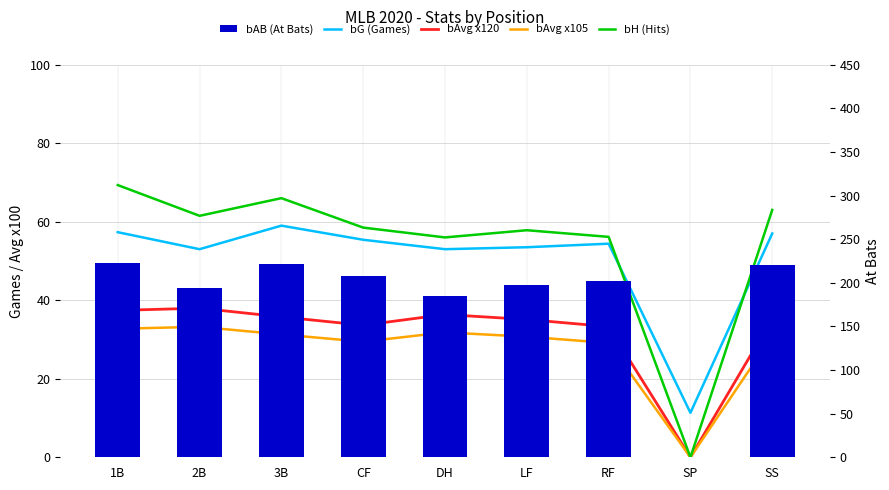

Between CF and SP, which is larger?

CF